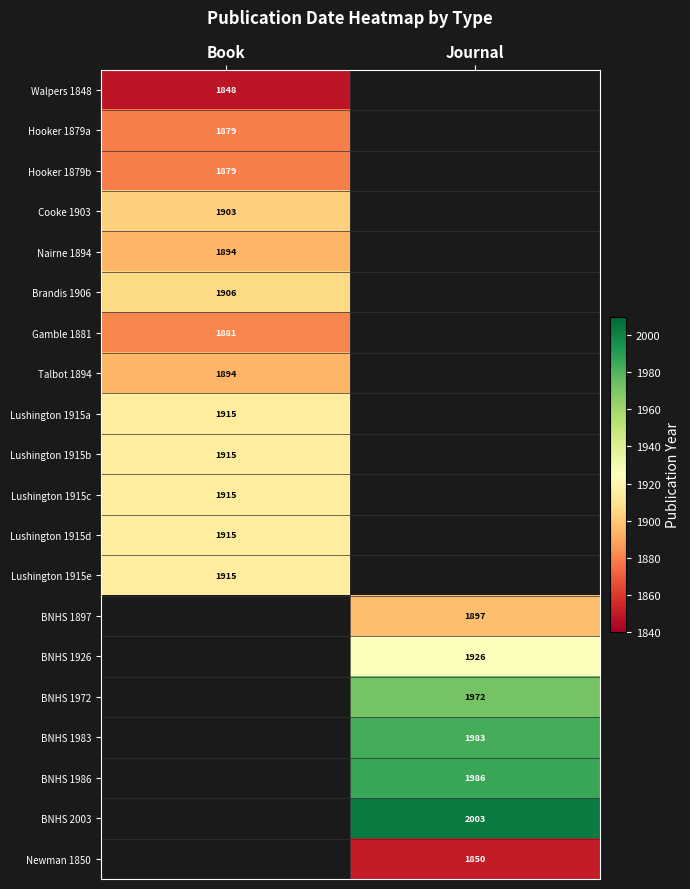

What is the difference between the highest and lowest values at Book?

67.0